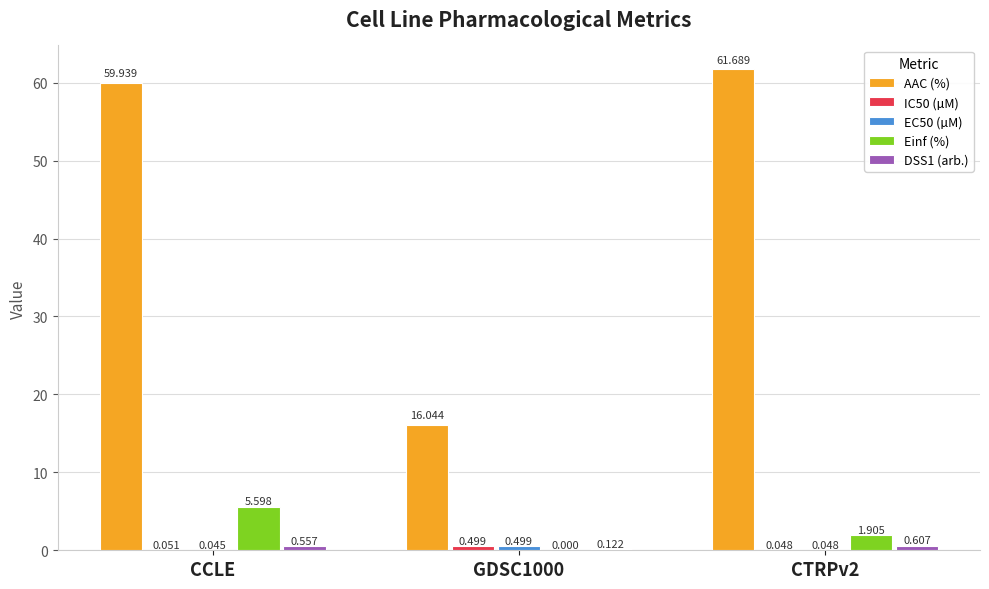

At which category is the sum across all series the highest?

CCLE